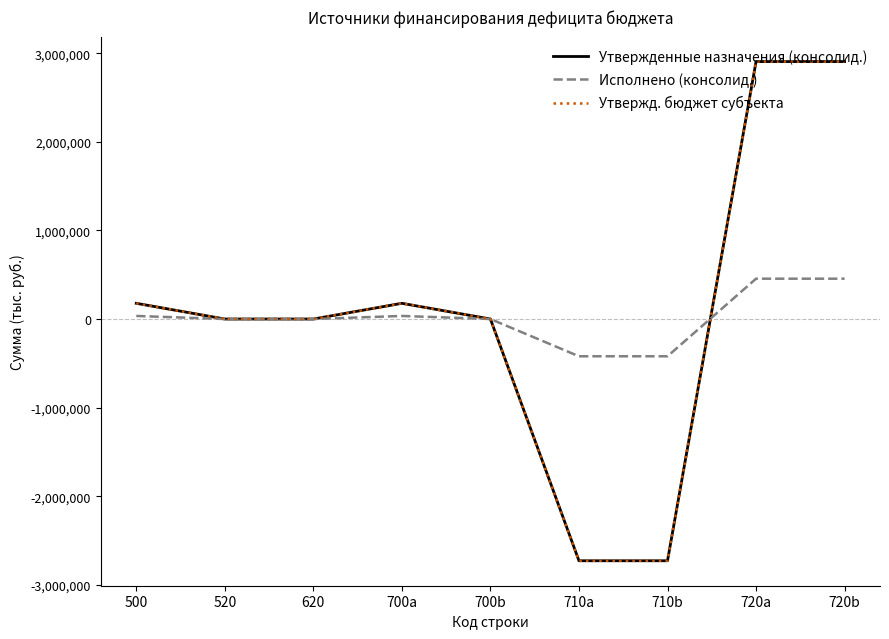

How many lines are shown in the chart?

3